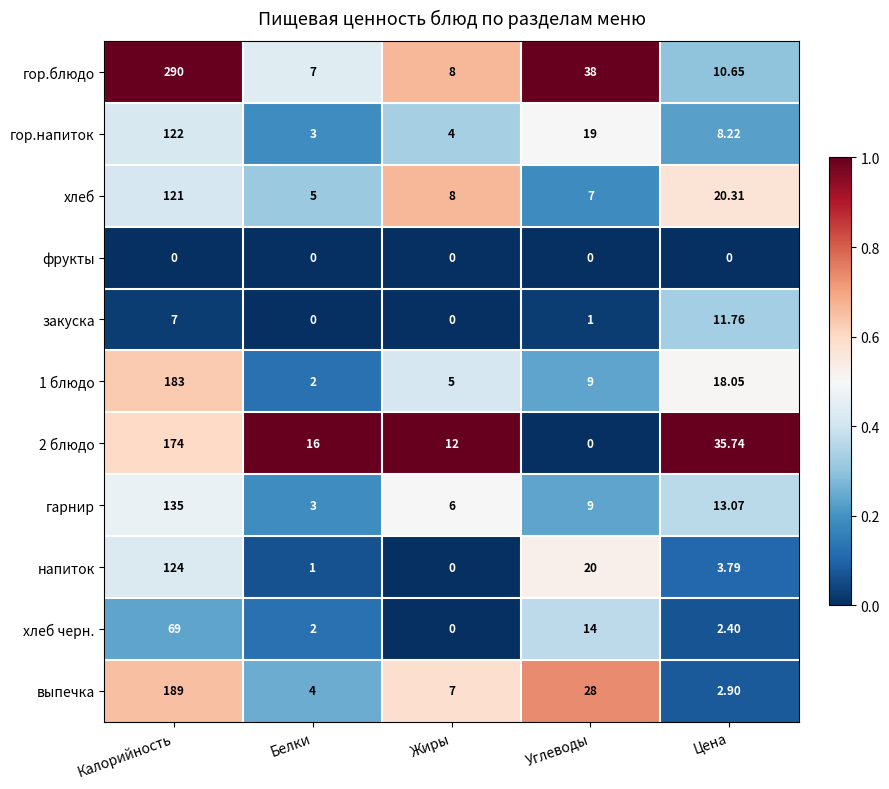

At which label is закуска closest to 5?

Калорийность